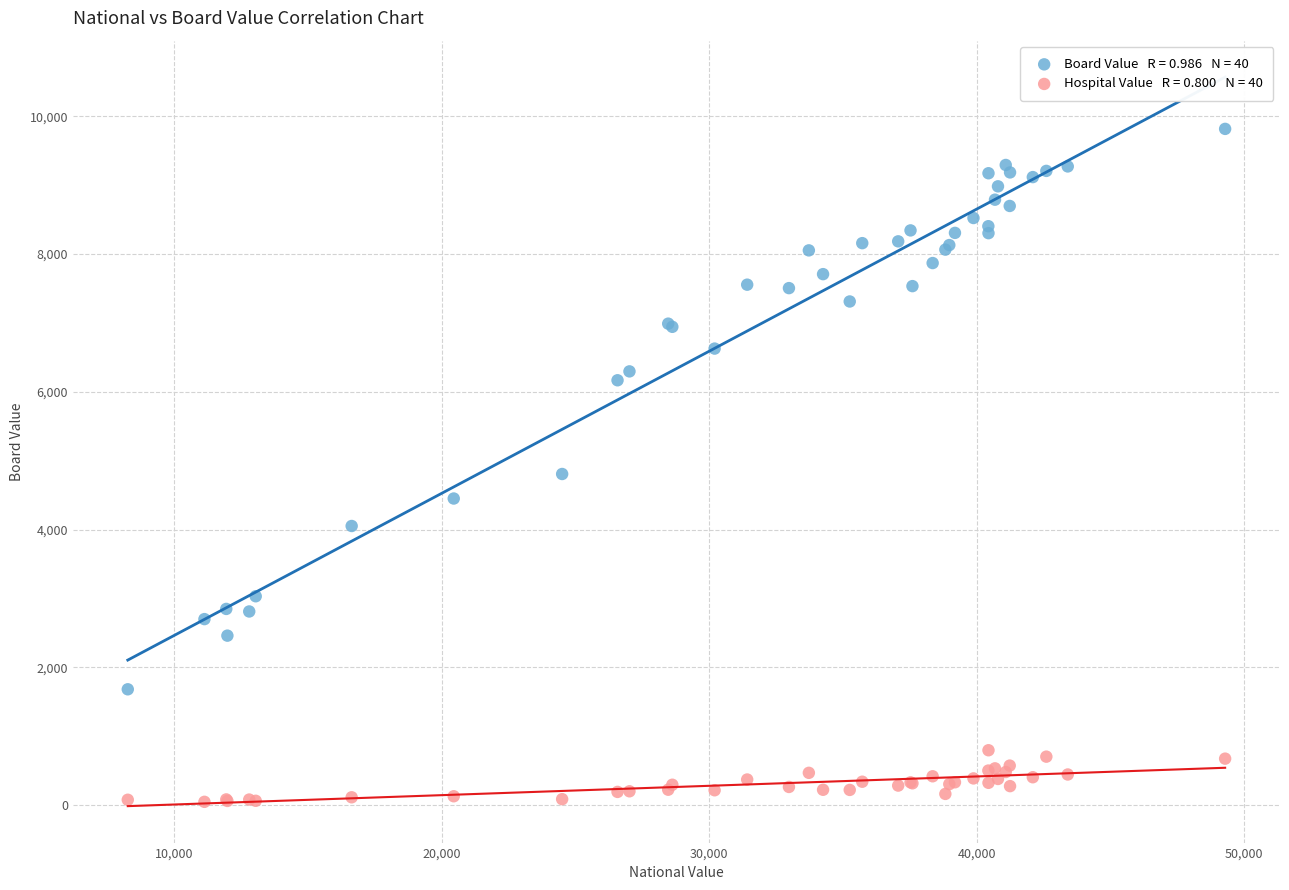

Across all series, what Y value is closest to 4931?

4806